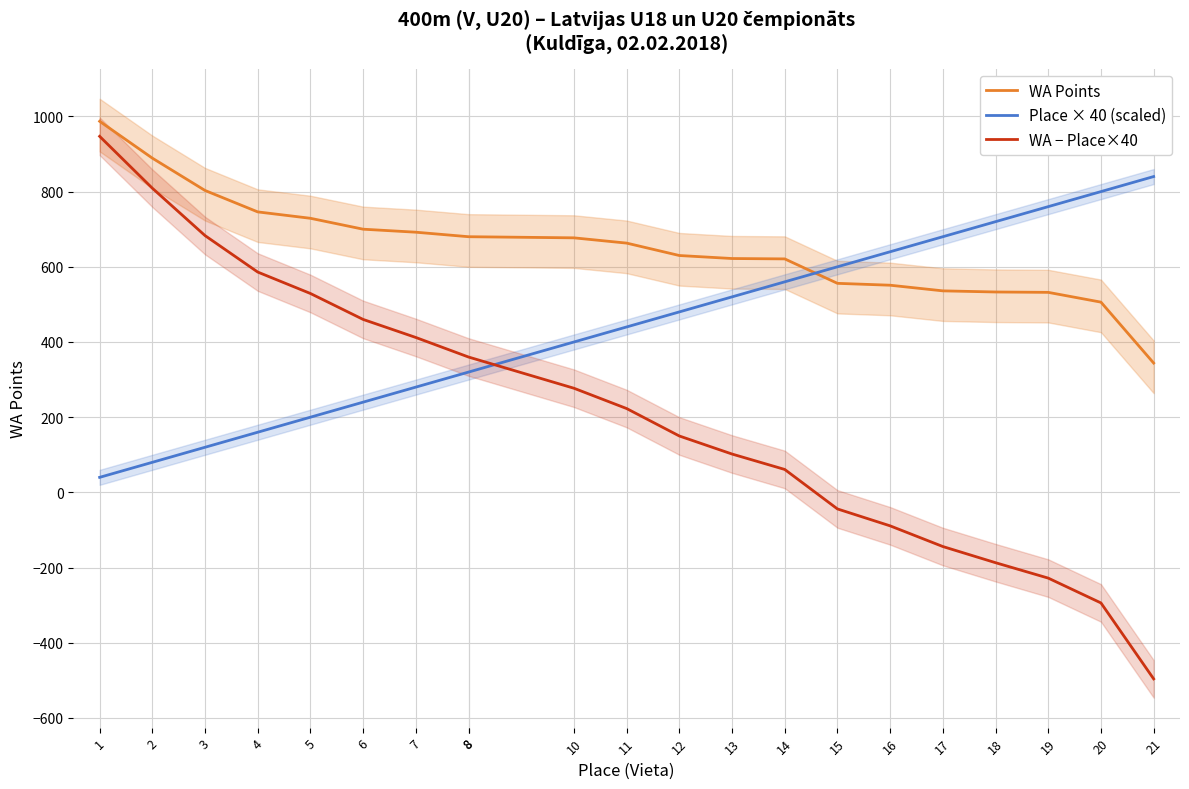

What is the difference between the maximum and second lowest values in the WA − Place×40 series?

1241